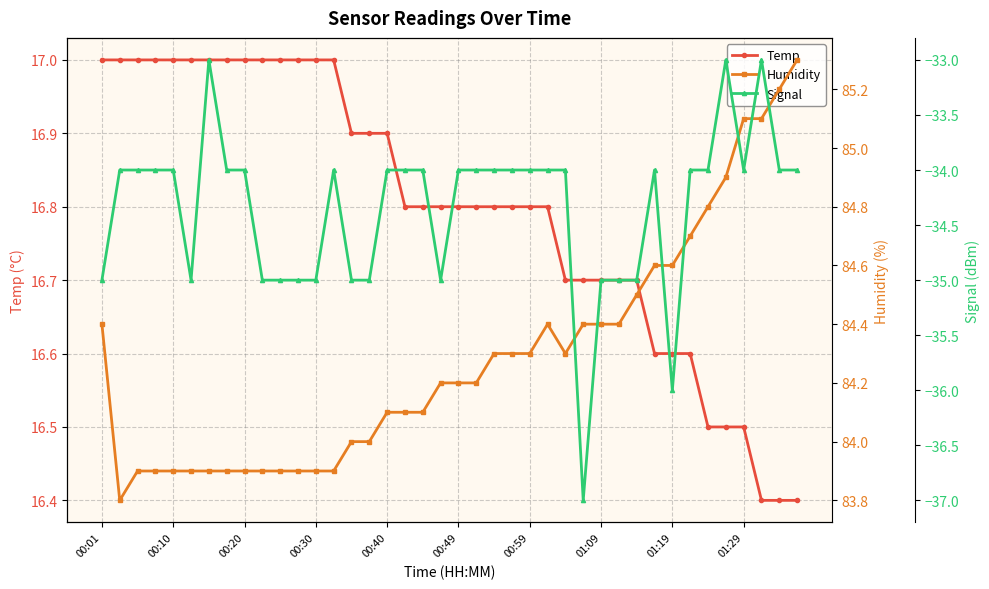

At how many categories does at least one series exceed -3?

40